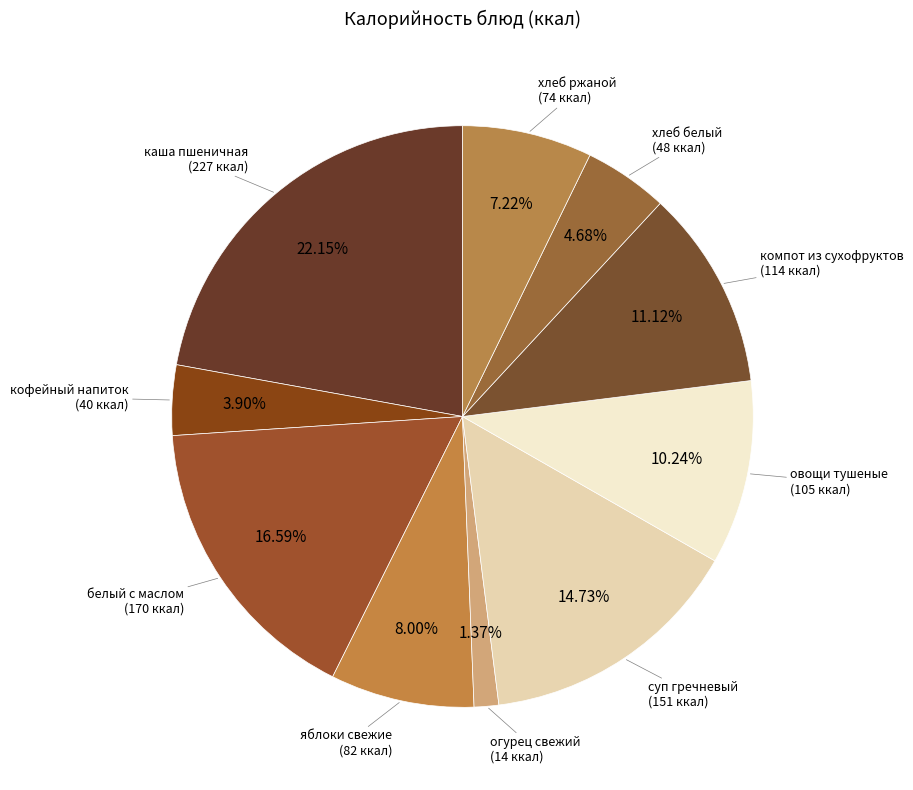

To the nearest percent, what percentage of the pie is огурец свежий?

1%